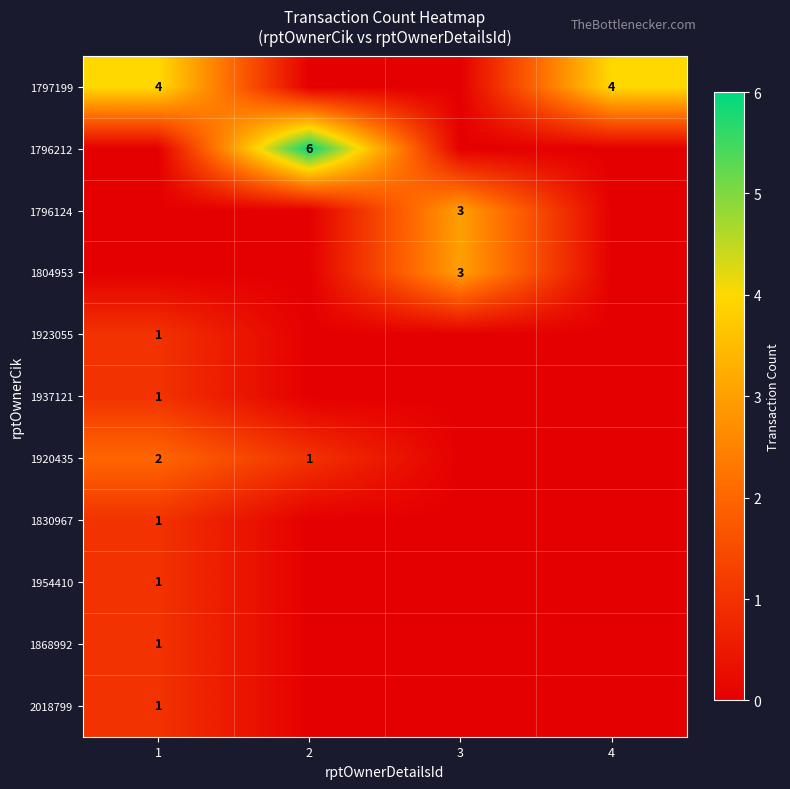

Which category has the lowest value across all series?

2